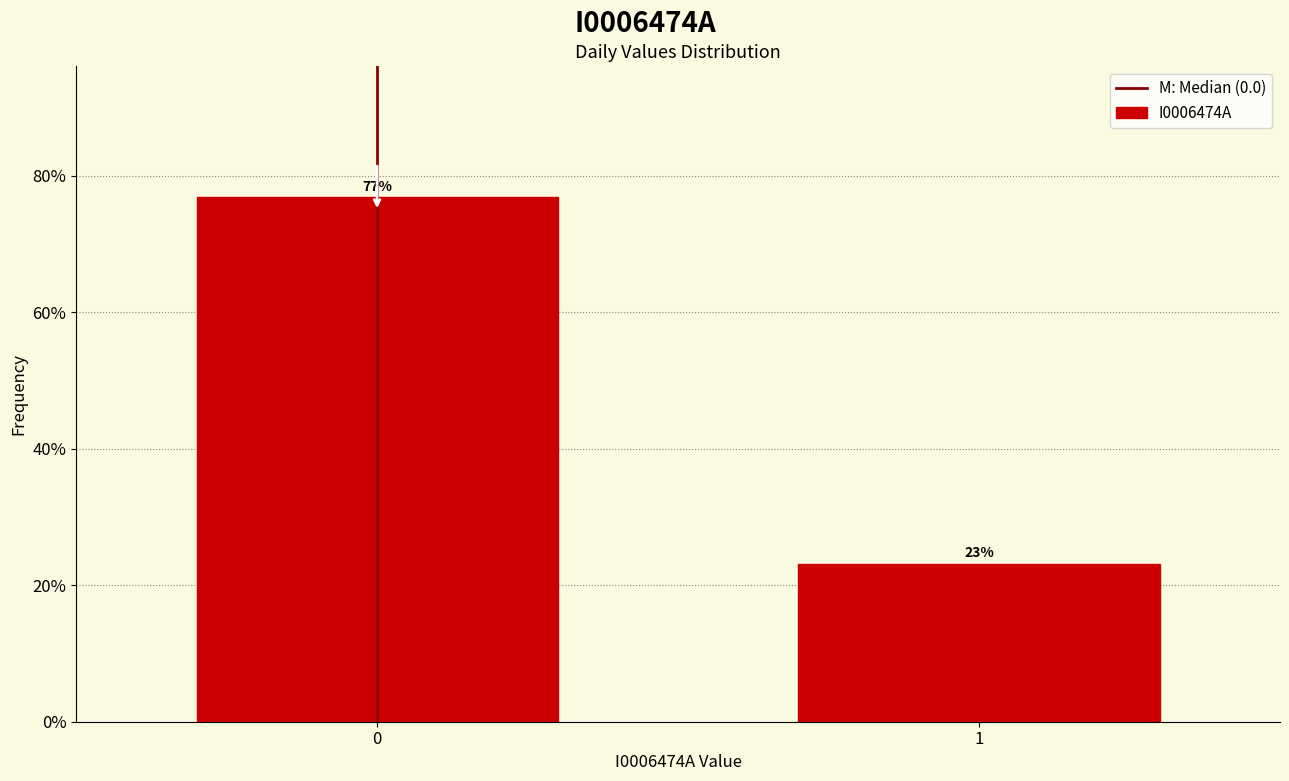

What is the value of the 1st bar from the left?

76.8